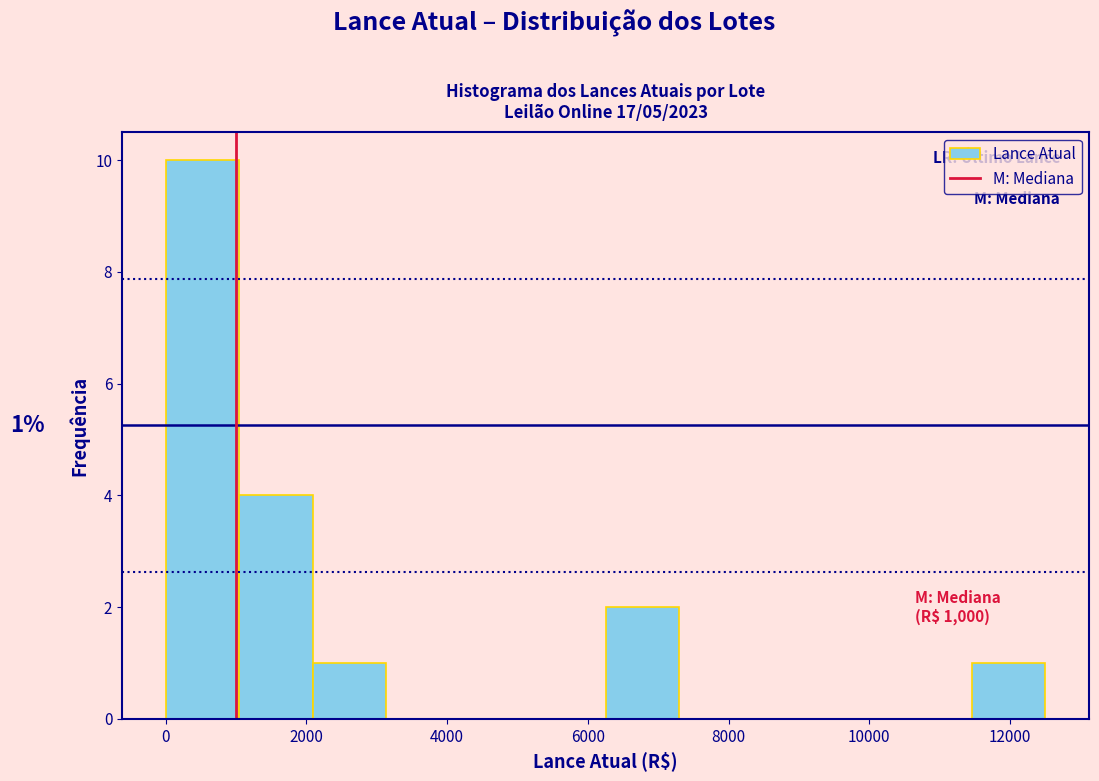

Over which range of the x-axis is the bar tallest?

0 to 1000